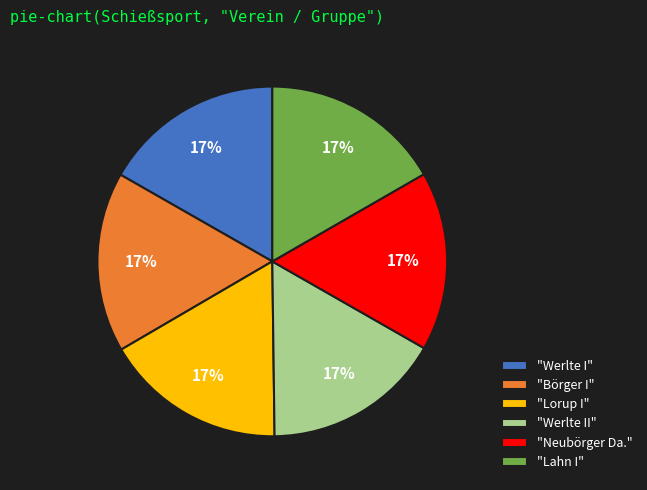

Does "Lorup I" account for over 50% of the chart?

No